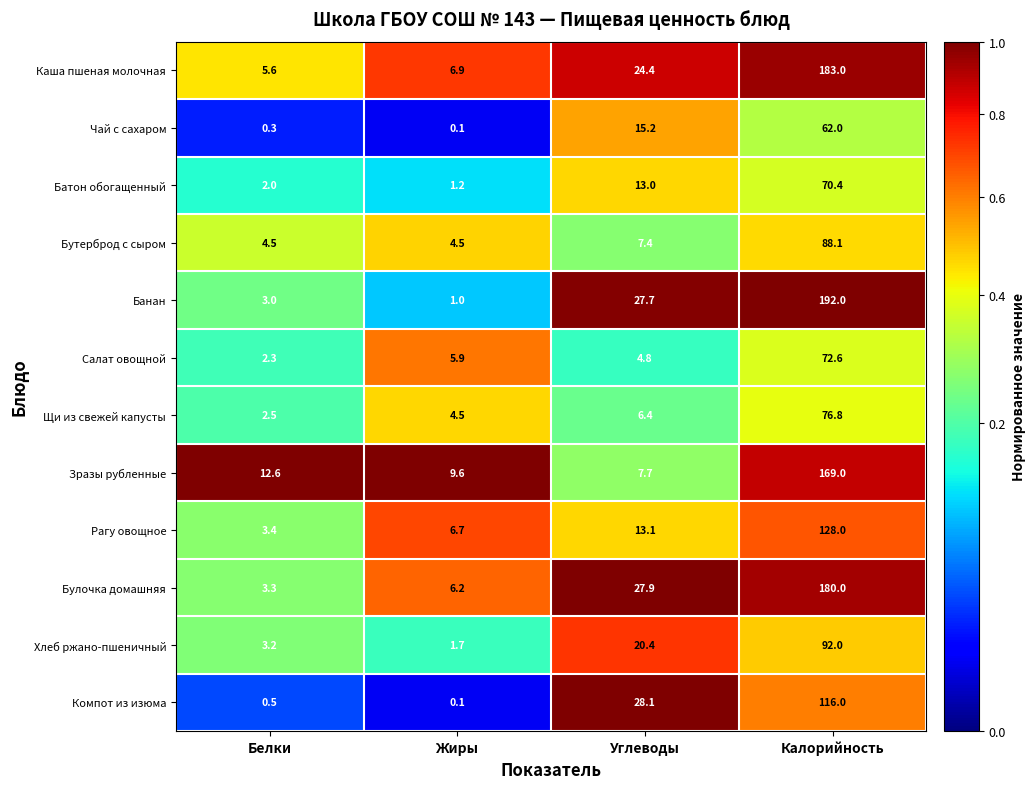

Which series changed the most between Белки and Жиры?

Салат овощной